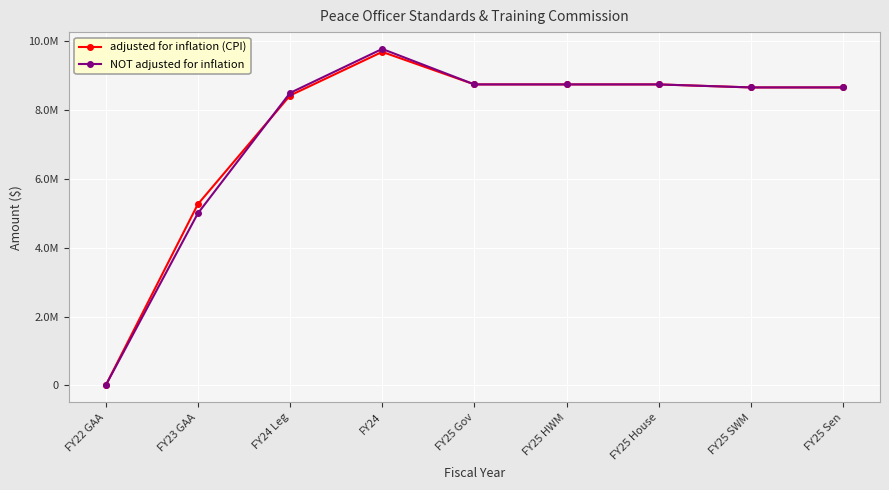

Reading right to left, what are all the values shown in this chart?

adjusted for inflation (CPI): 8660002	8660002	8747477	8747477	8747478	9692846	8425516	5265949	0
NOT adjusted for inflation: 8660002	8660002	8747477	8747477	8747478	9778534	8500000	5000000	0